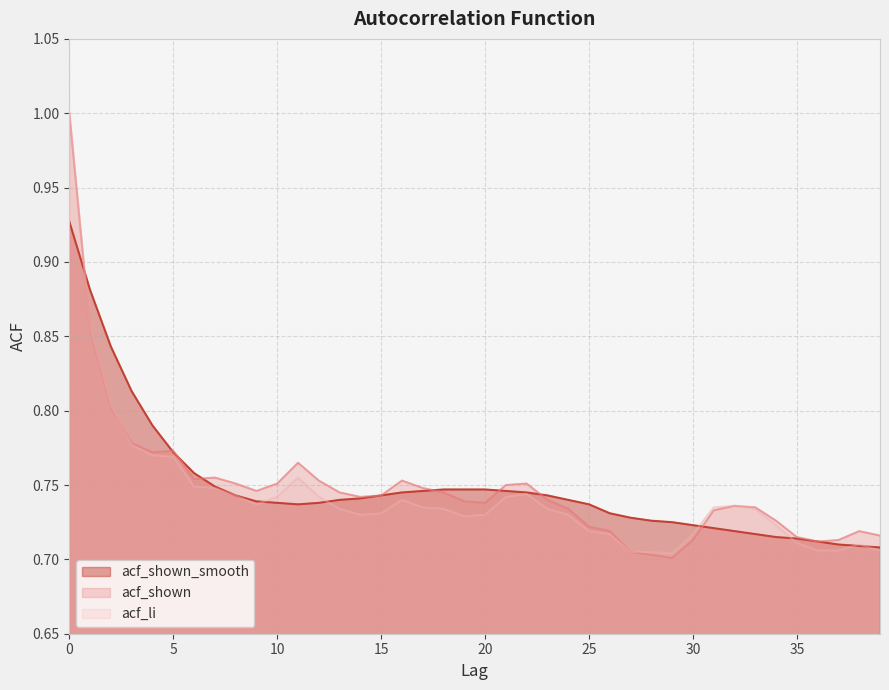

Reading right to left, extract all data points from this chart.

acf_shown_smooth: 39=0.7	38=0.7	37=0.7	36=0.7	35=0.7	34=0.7	33=0.7	32=0.7	31=0.7	30=0.7	29=0.7	28=0.7	27=0.7	26=0.7	25=0.7	24=0.7	23=0.7	22=0.7	21=0.7	20=0.7	19=0.7	18=0.7	17=0.7	16=0.7	15=0.7	14=0.7	13=0.7	12=0.7	11=0.7	10=0.7	9=0.7	8=0.7	7=0.7	6=0.8	5=0.8	4=0.8	3=0.8	2=0.8	1=0.9	0=0.9
acf_shown: 39=0.7	38=0.7	37=0.7	36=0.7	35=0.7	34=0.7	33=0.7	32=0.7	31=0.7	30=0.7	29=0.7	28=0.7	27=0.7	26=0.7	25=0.7	24=0.7	23=0.7	22=0.8	21=0.8	20=0.7	19=0.7	18=0.7	17=0.7	16=0.8	15=0.7	14=0.7	13=0.7	12=0.8	11=0.8	10=0.8	9=0.7	8=0.8	7=0.8	6=0.8	5=0.8	4=0.8	3=0.8	2=0.8	1=0.9	0=1.0
acf_li: 39=0.7	38=0.7	37=0.7	36=0.7	35=0.7	34=0.7	33=0.7	32=0.7	31=0.7	30=0.7	29=0.7	28=0.7	27=0.7	26=0.7	25=0.7	24=0.7	23=0.7	22=0.7	21=0.7	20=0.7	19=0.7	18=0.7	17=0.7	16=0.7	15=0.7	14=0.7	13=0.7	12=0.7	11=0.8	10=0.7	9=0.7	8=0.7	7=0.7	6=0.7	5=0.8	4=0.8	3=0.8	2=0.8	1=0.9	0=1.0